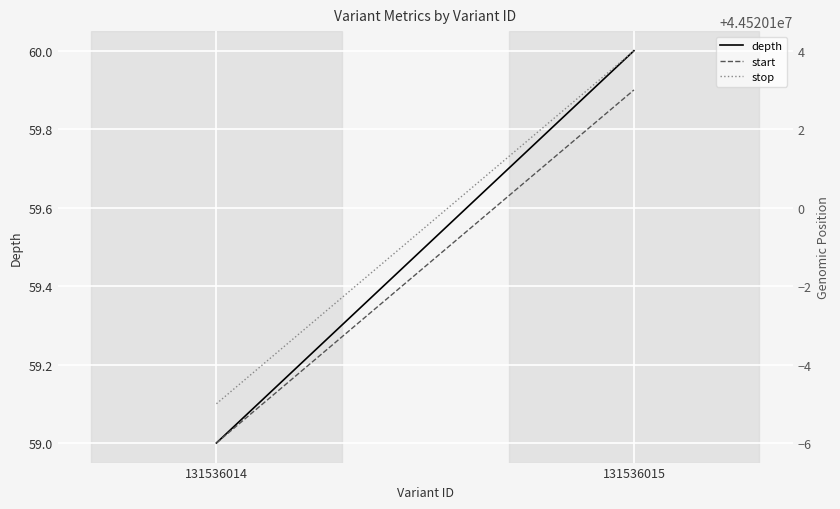

What is the minimum value for stop?

44520095